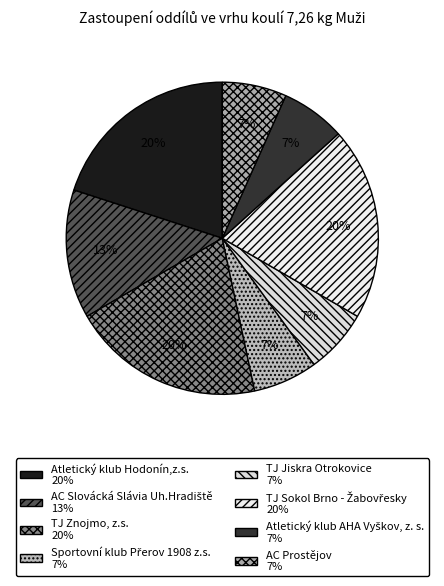

Which slice is the largest?

Atletický klub Hodonín,z.s.